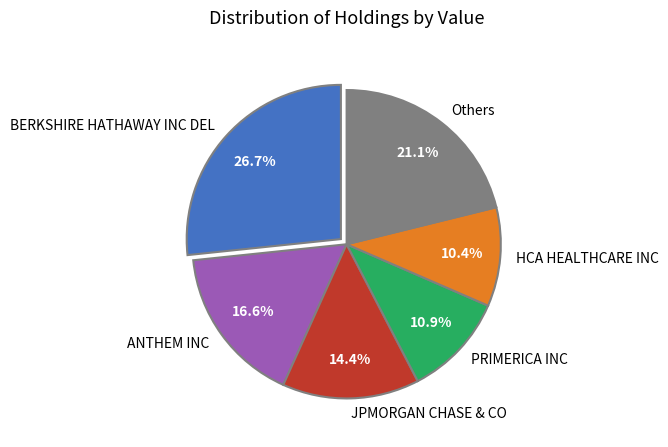

Is there any slice that represents more than half of the pie?

No